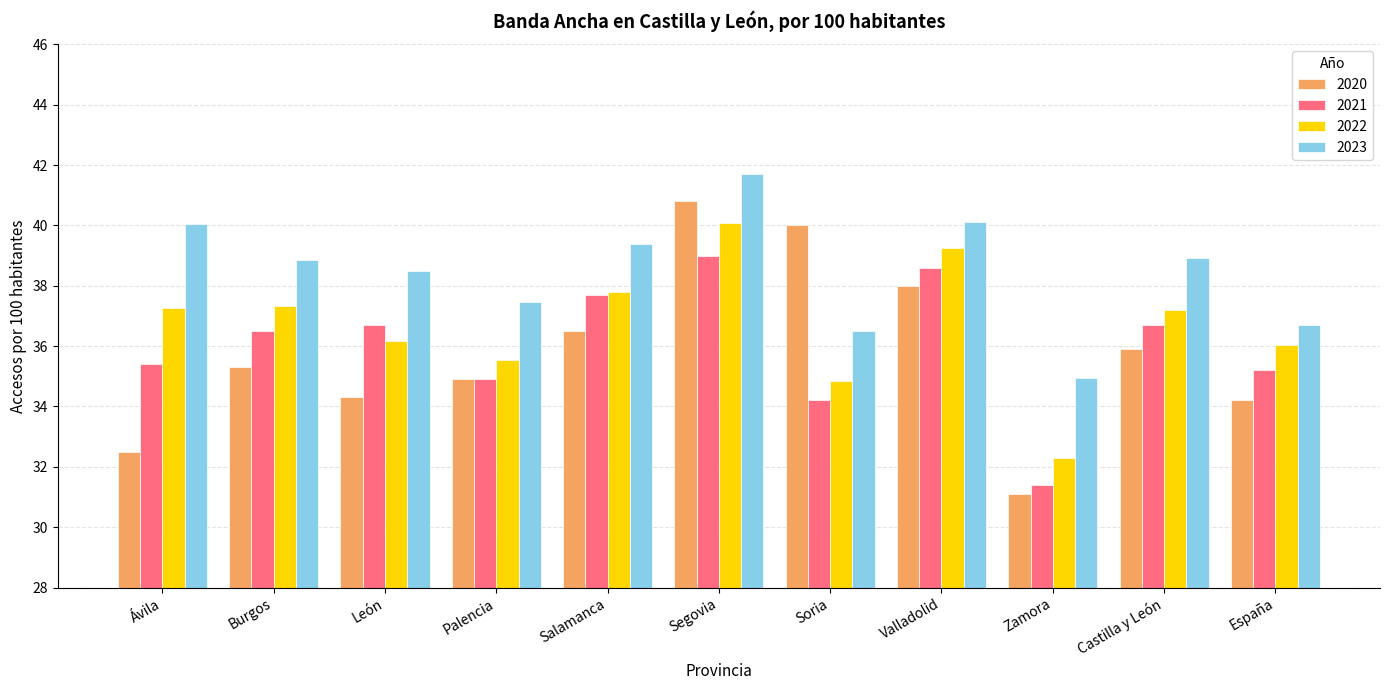

What is the average value of the 2022 series?

36.7